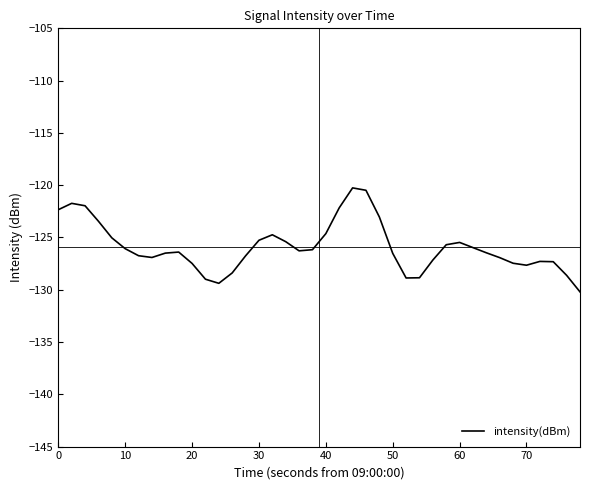

What is the maximum value shown in the chart?

-120.3